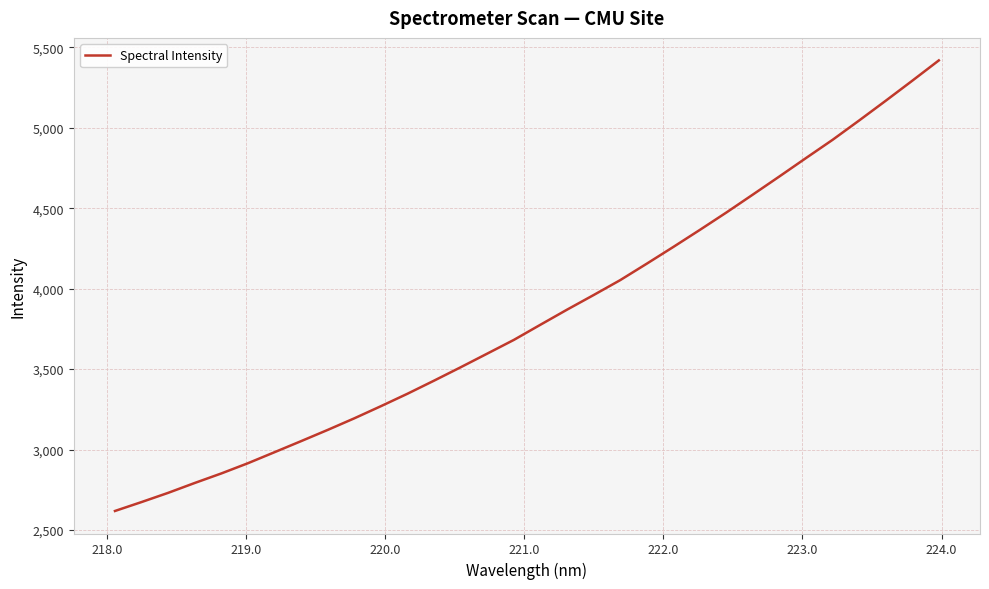

Reading left to right, transcribe all the data shown in this chart.

2618.2	2673.7	2730.9	2792.3	2851.6	2915.1	2983.6	3052.4	3122.1	3194.1	3269.6	3347.0	3428.3	3511.4	3596.2	3681.3	3775.6	3869.1	3959.9	4052.5	4154.8	4258.8	4364.9	4473.0	4584.8	4697.5	4811.7	4924.8	5044.9	5167.3	5291.8	5418.0